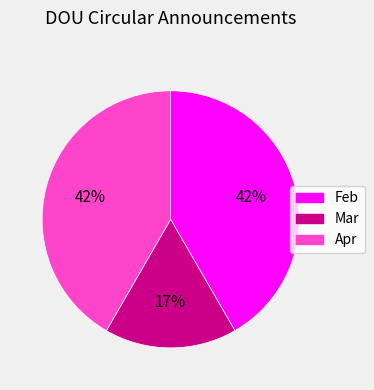

Combined, do Mar and Apr account for over 50%?

Yes